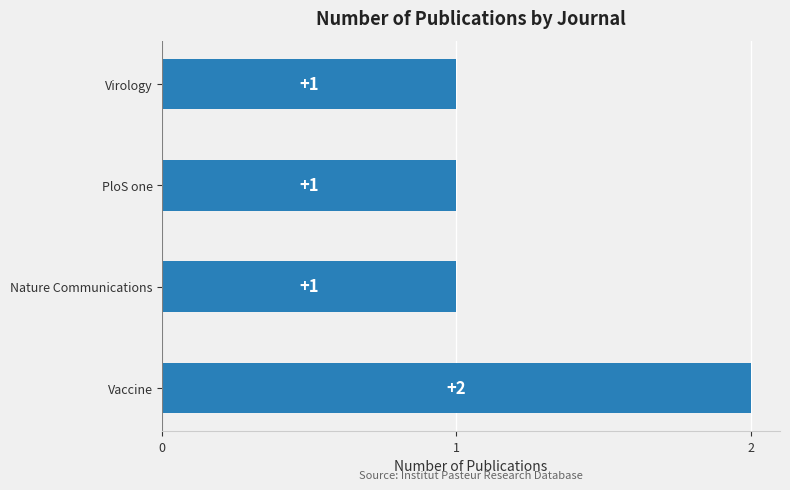

Between PloS one and Vaccine, which is larger?

Vaccine